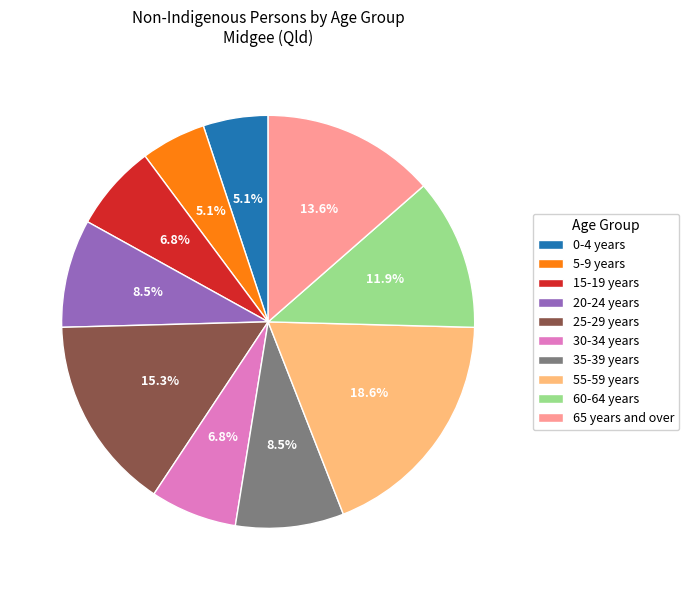

Is it true that 60-64 years is 12% of the pie?

True